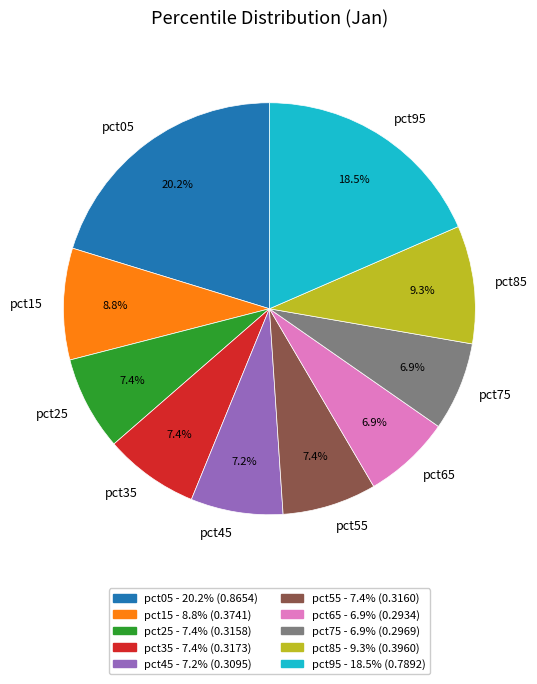

Does pct35 represent more than half of the total?

No